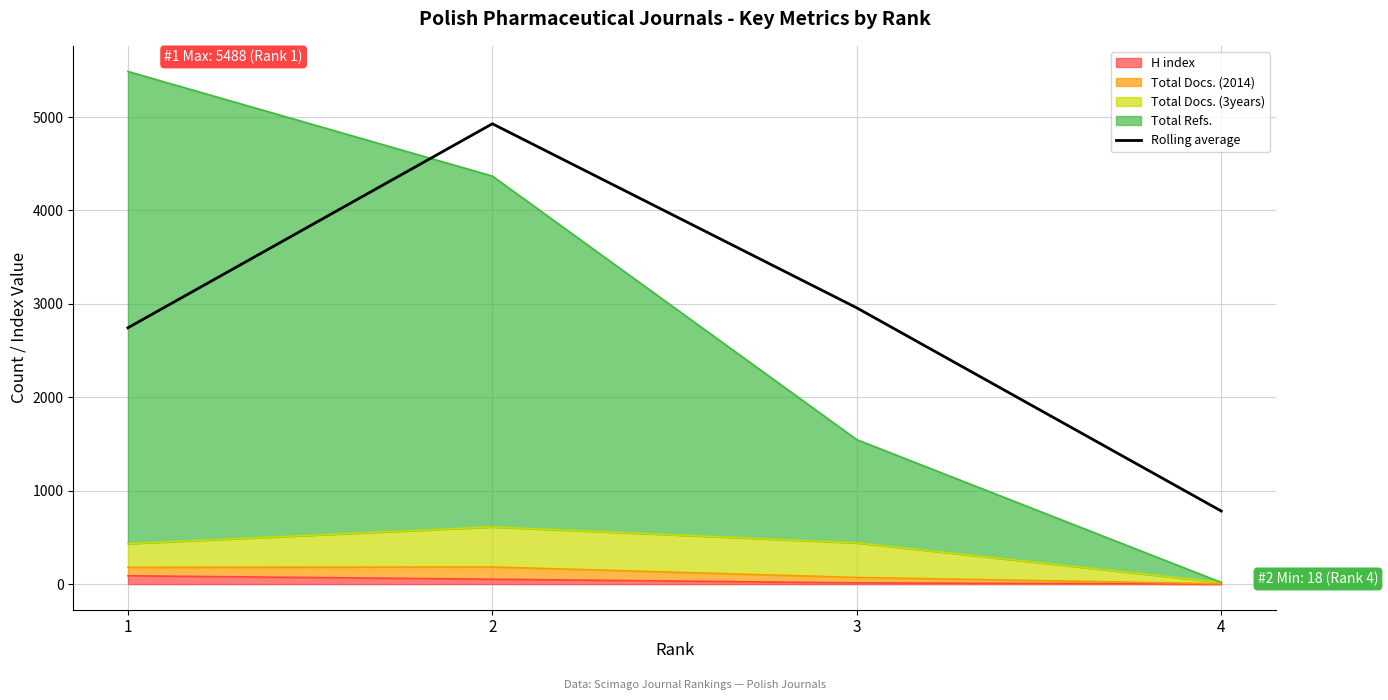

How many interior local peaks (higher than both neighbors) does the data have?

1